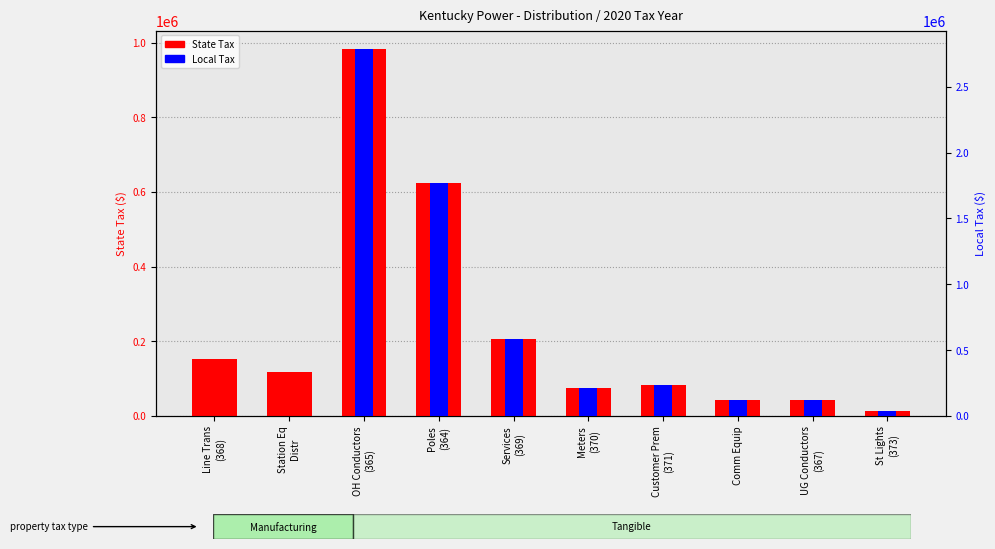

Rank the series by their average value, from highest to lowest.

Local Tax, State Tax